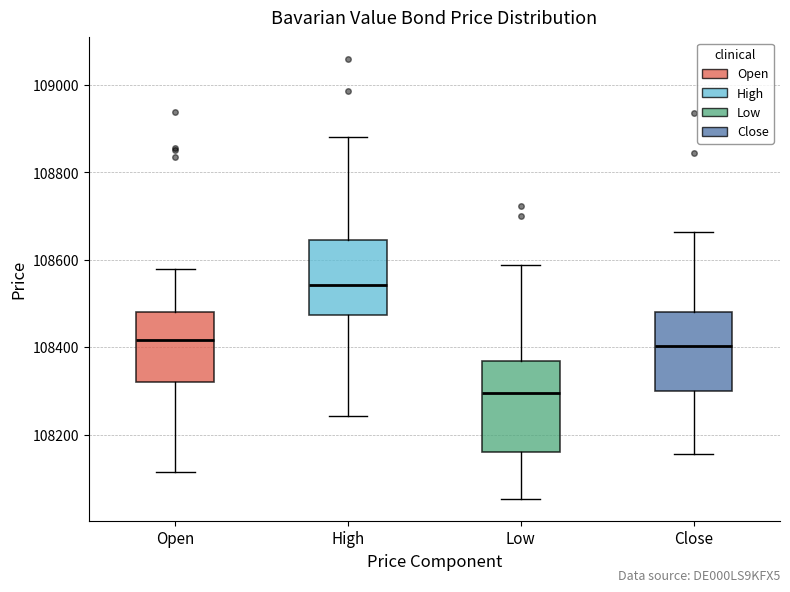

Which box's median line is the lowest?

Low